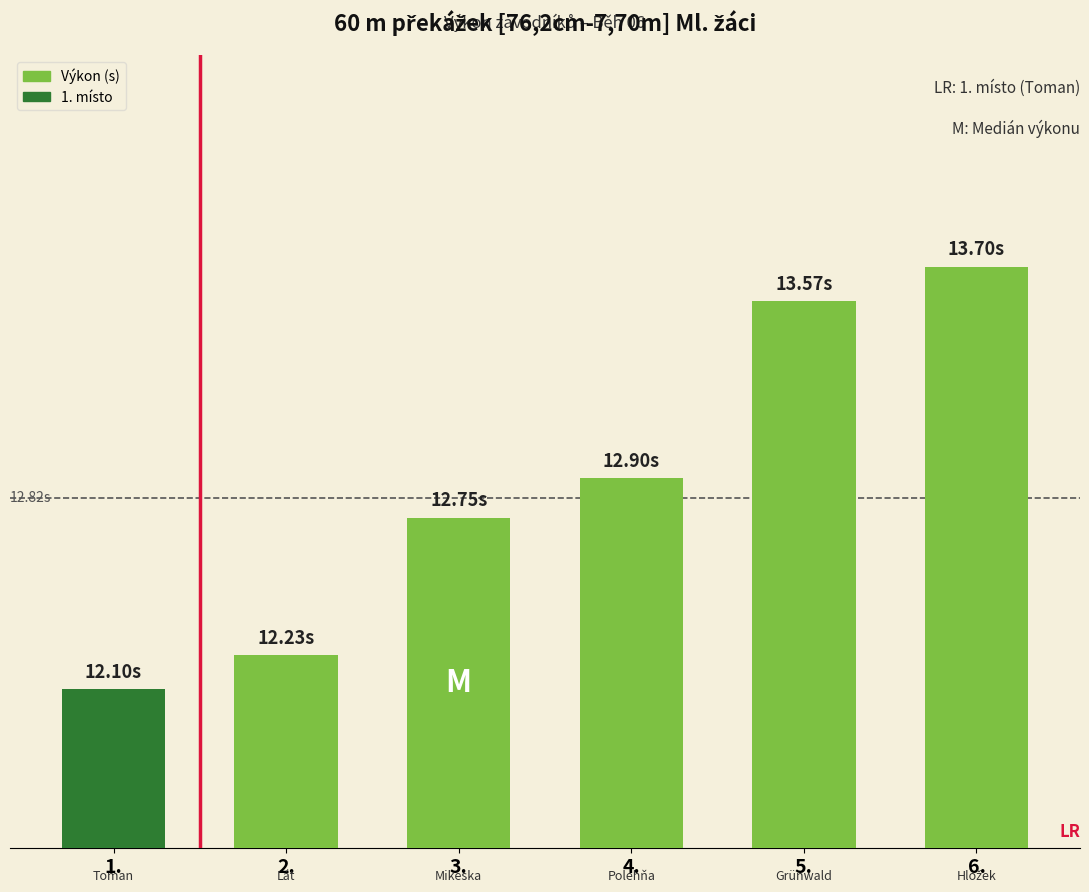

Where is the data nearest to the value 12?

1.